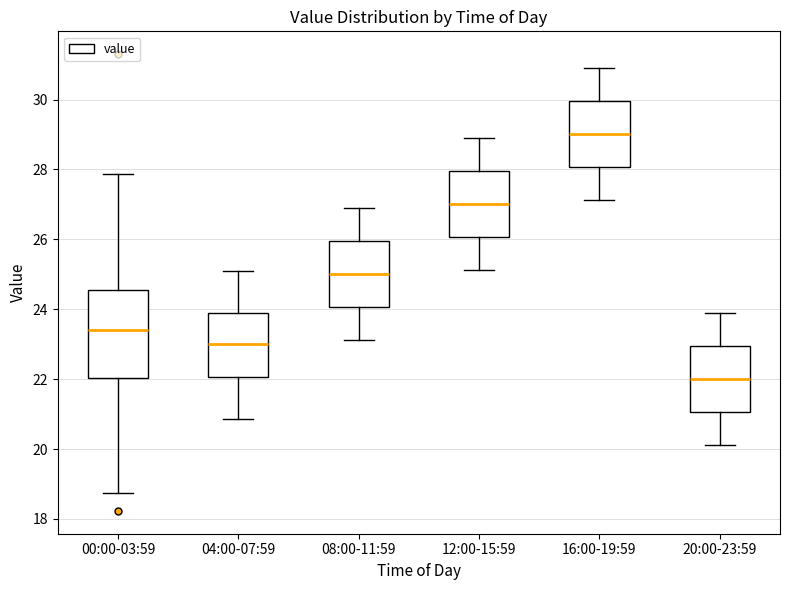

Which box's median line is the lowest?

20:00-23:59